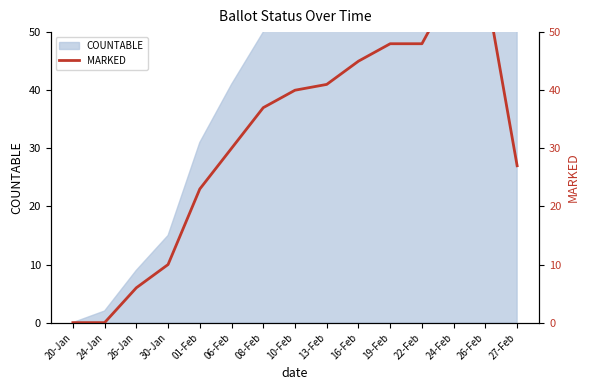

At which label does the data first exceed 37?

10-Feb